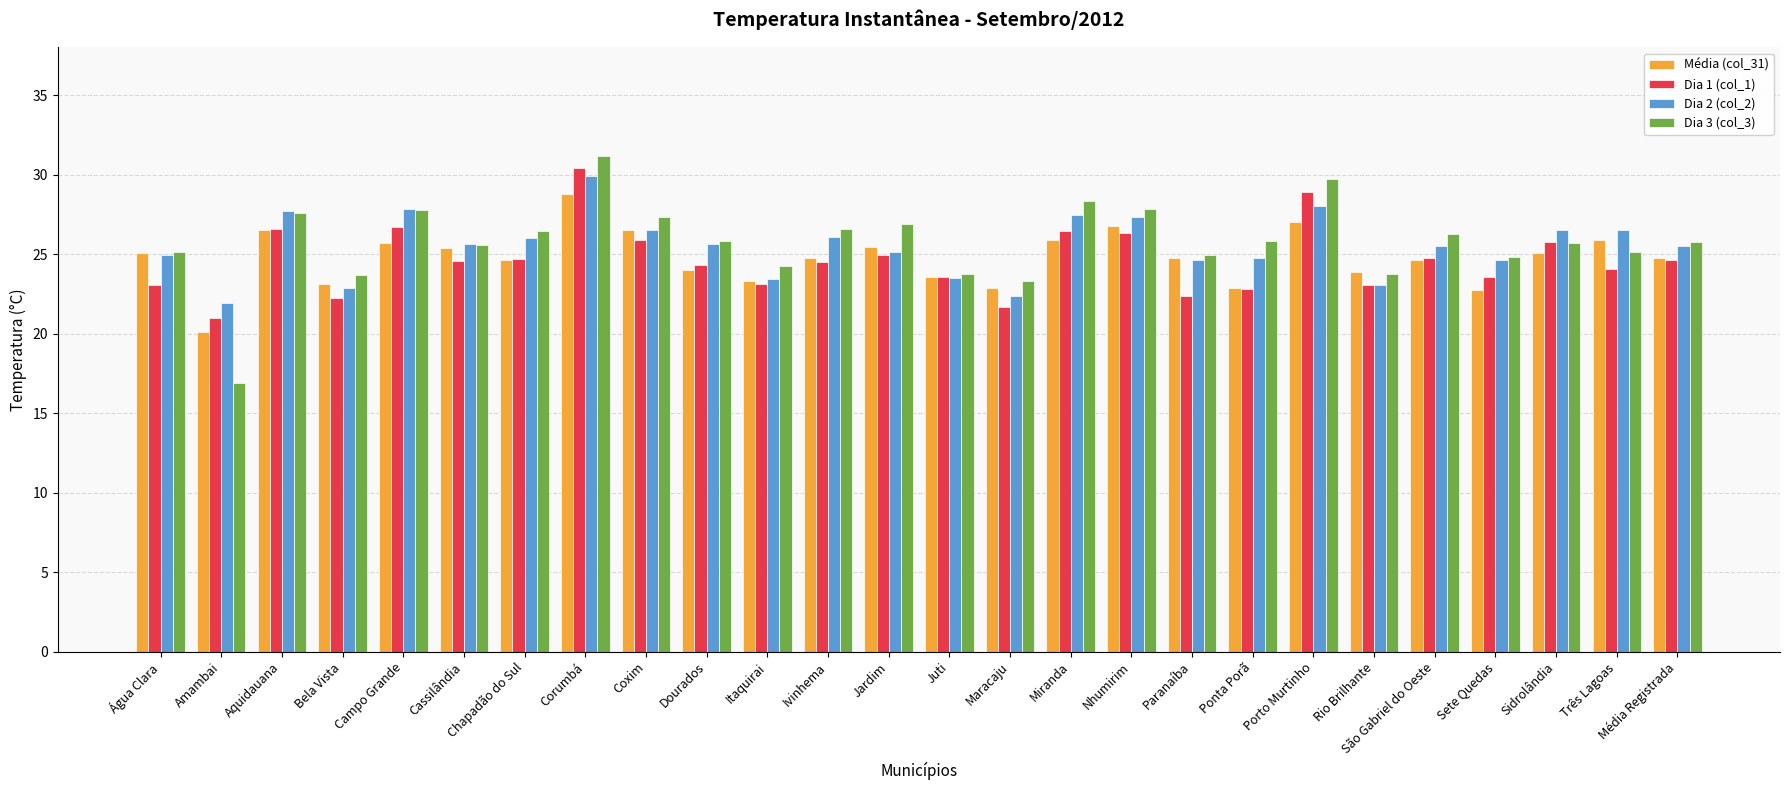

Count the number of data series in this chart.

4